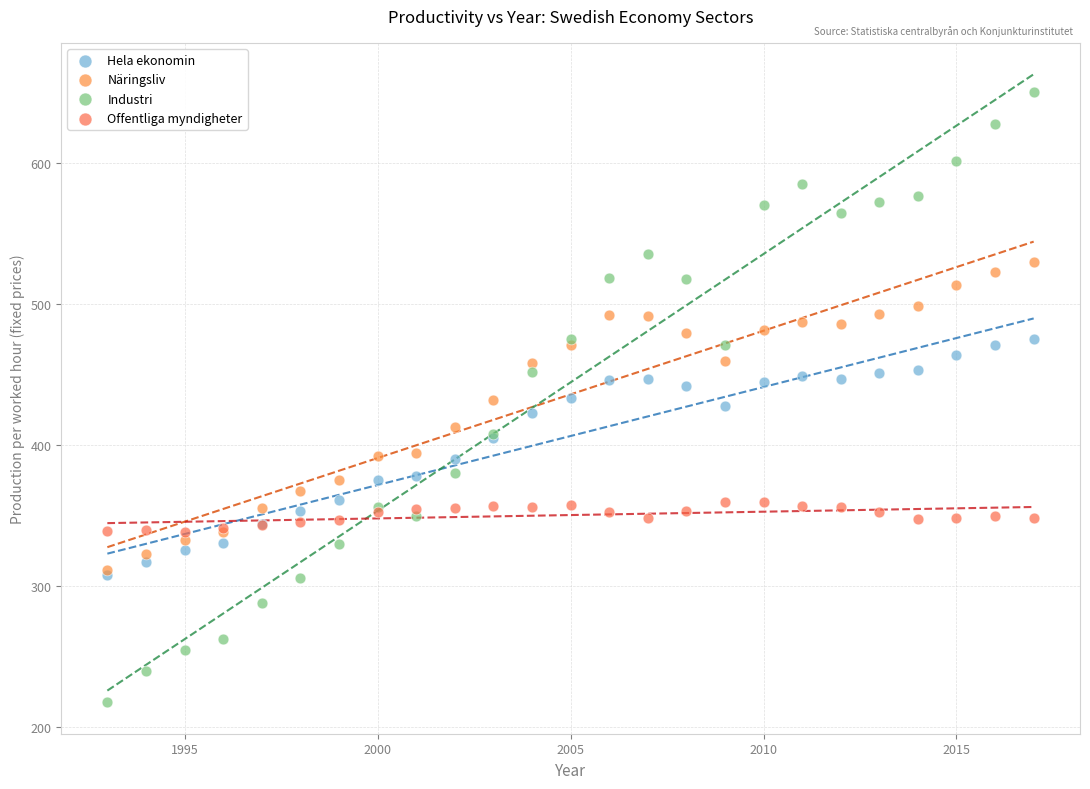

What are all the series names shown in the legend?

Hela ekonomin, Näringsliv, Industri, Offentliga myndigheter